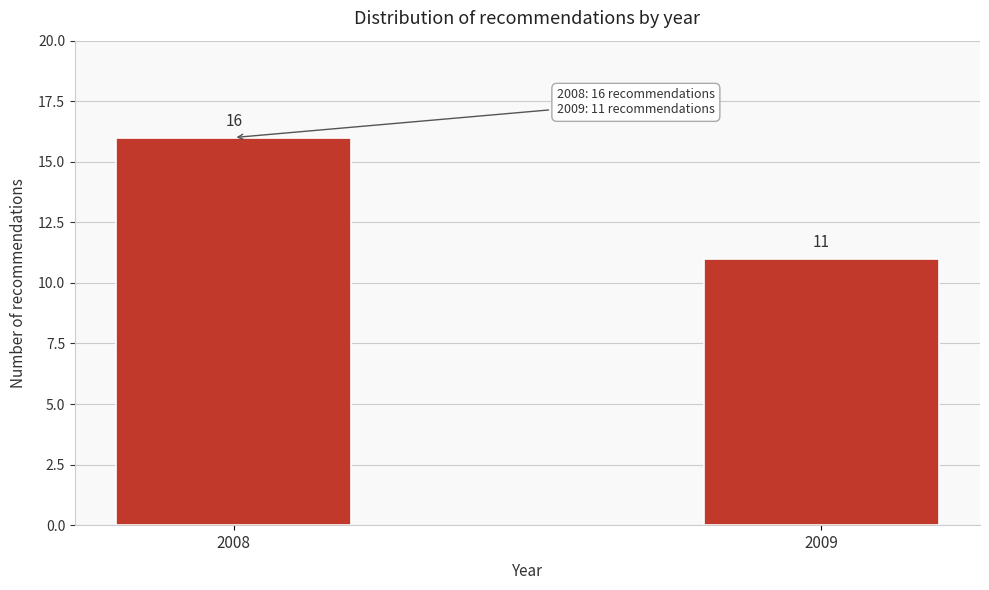

Reading right to left, extract all data points from this chart.

2009=11	2008=16